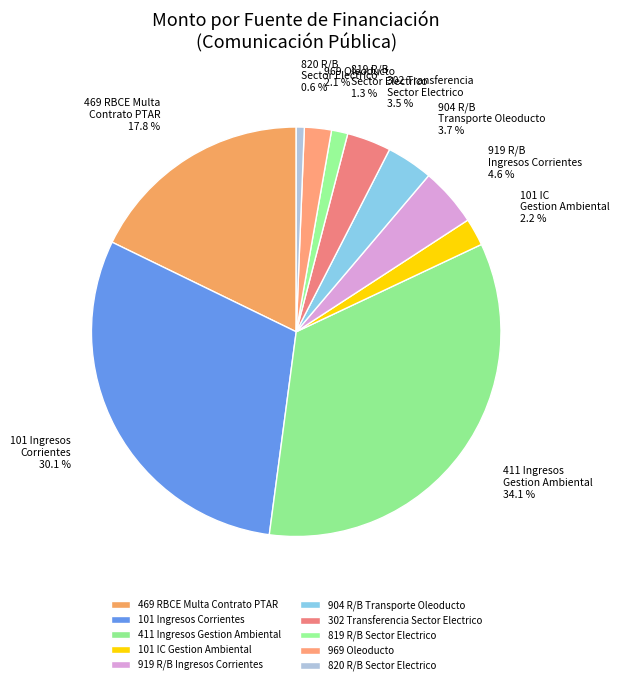

Between 469 RBCE Multa Contrato PTAR and 101 Ingresos Corrientes, which is larger?

101 Ingresos Corrientes